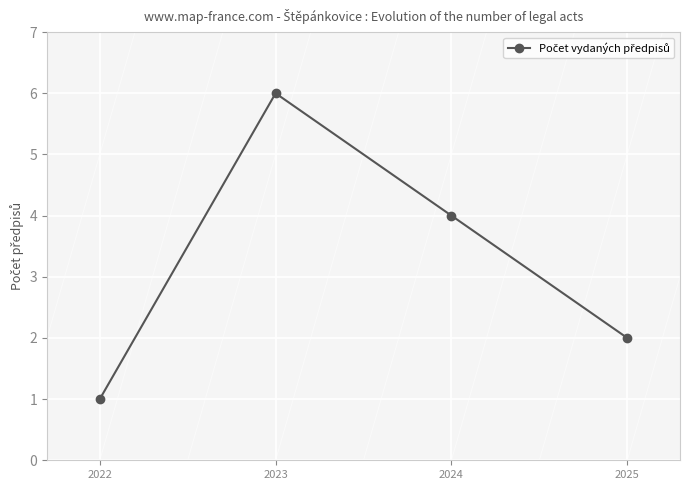

Which category has the highest value across all series?

2023